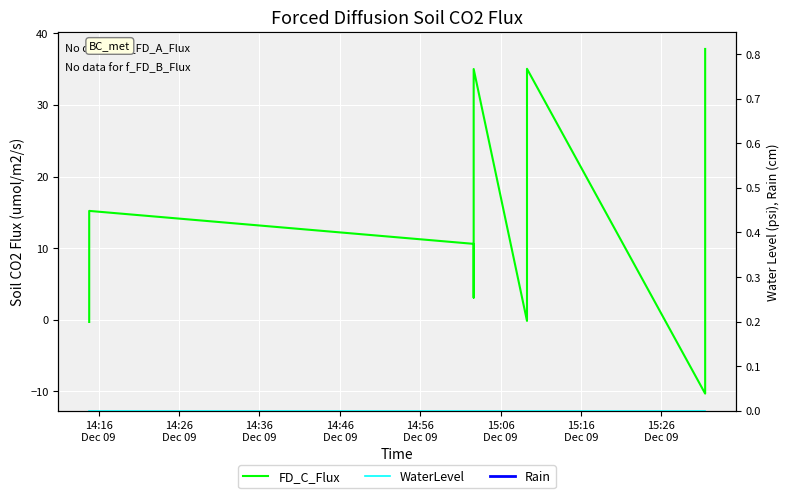

What is the label of the 11th point from the right?

14:16
Dec 09